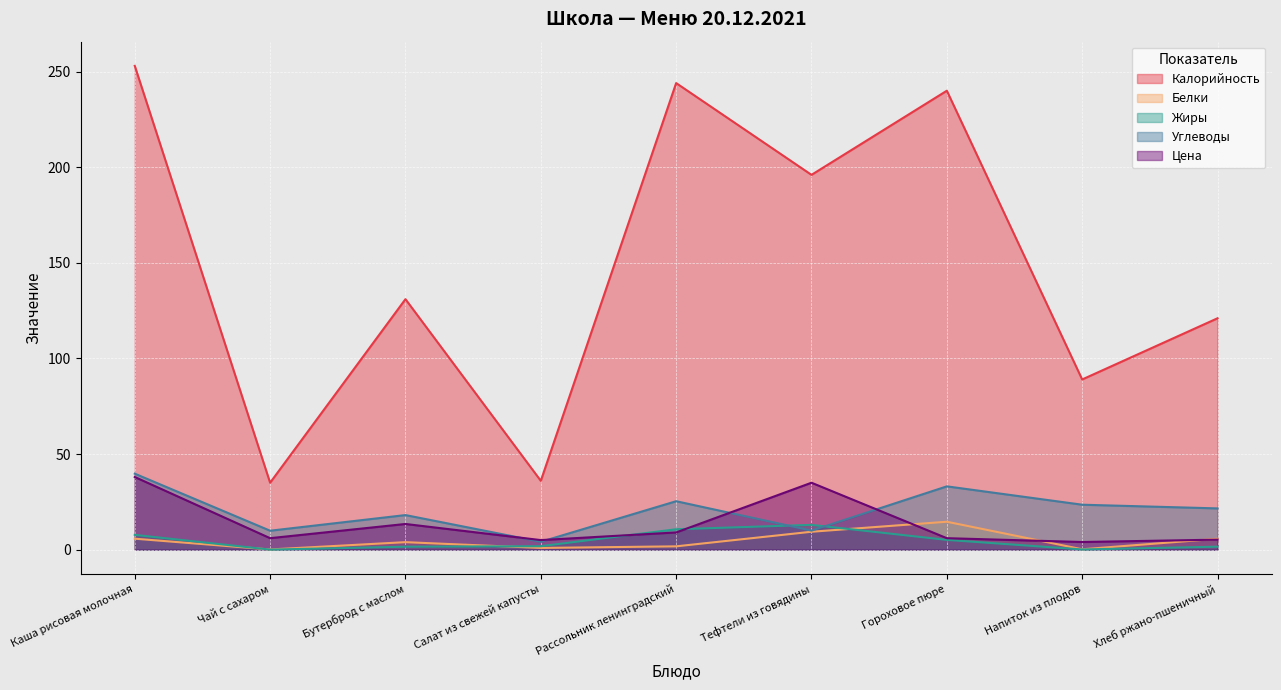

What is the label of the 3rd point from the left?

Бутерброд с маслом